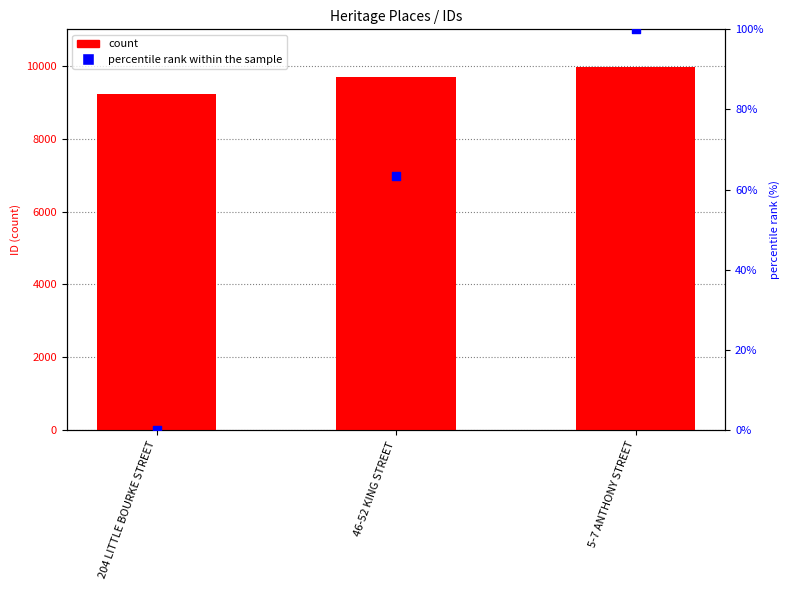

At which category is the sum across all series the highest?

5-7 ANTHONY STREET